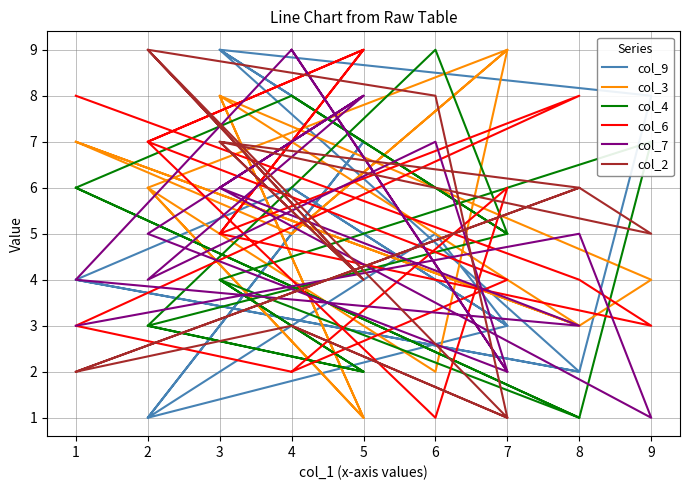

In col_2, how many points are higher than both neighbors (excluding endpoints)?

6